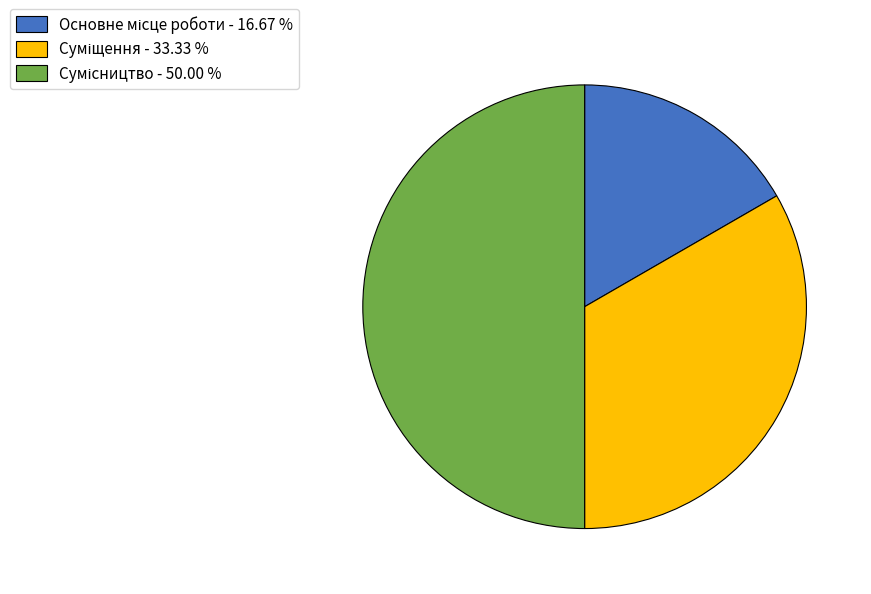

Combined, do Суміщення and Основне місце роботи account for over 50%?

No